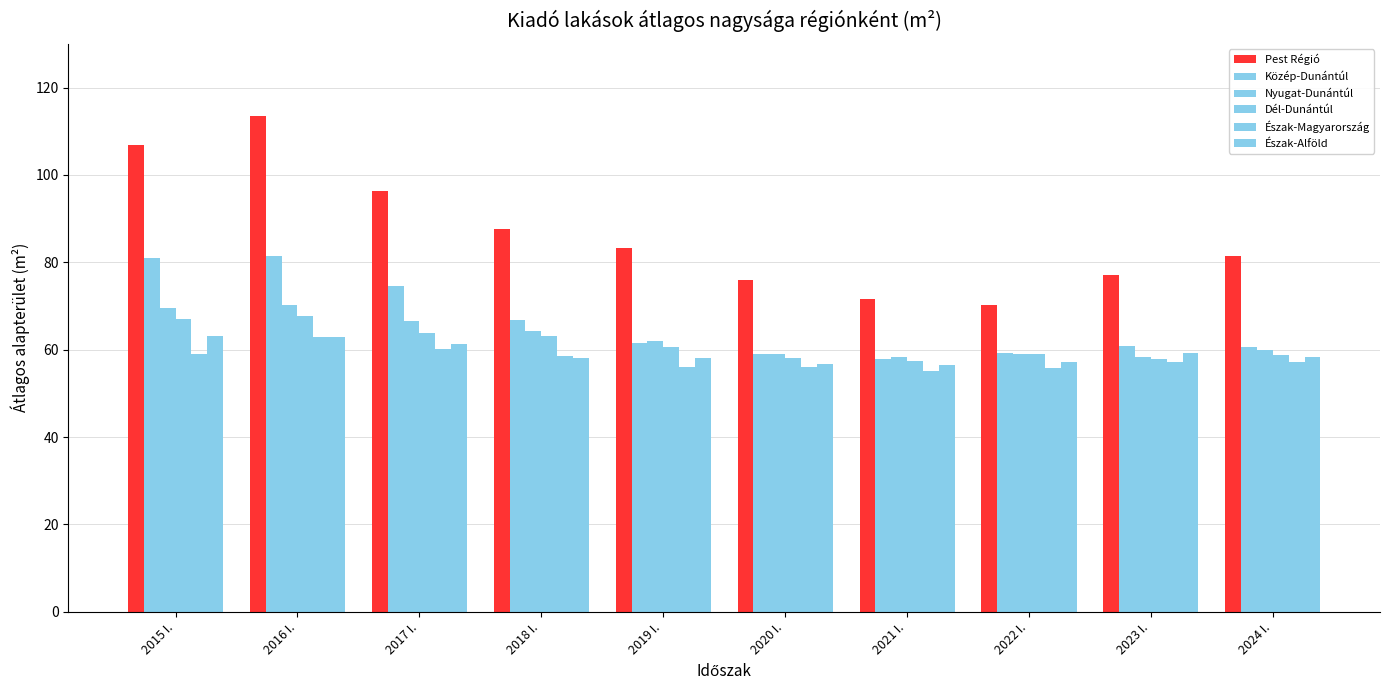

At 2022 I., list the series in order from largest to smallest.

Pest Régió, Közép-Dunántúl, Nyugat-Dunántúl, Dél-Dunántúl, Észak-Alföld, Észak-Magyarország